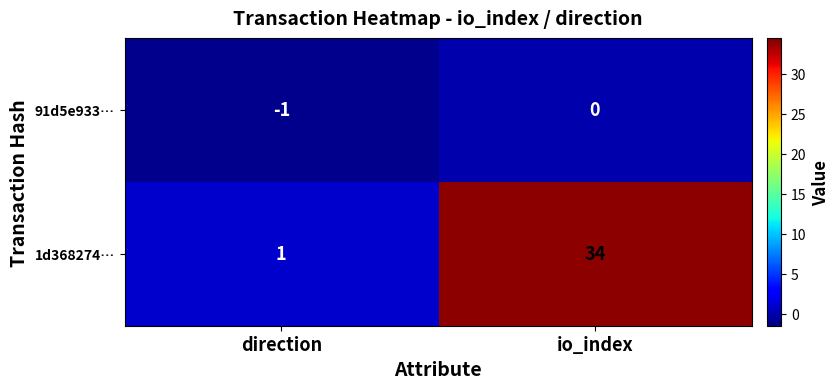

List the series in order of their peak value, lowest first.

91d5e933…, 1d368274…